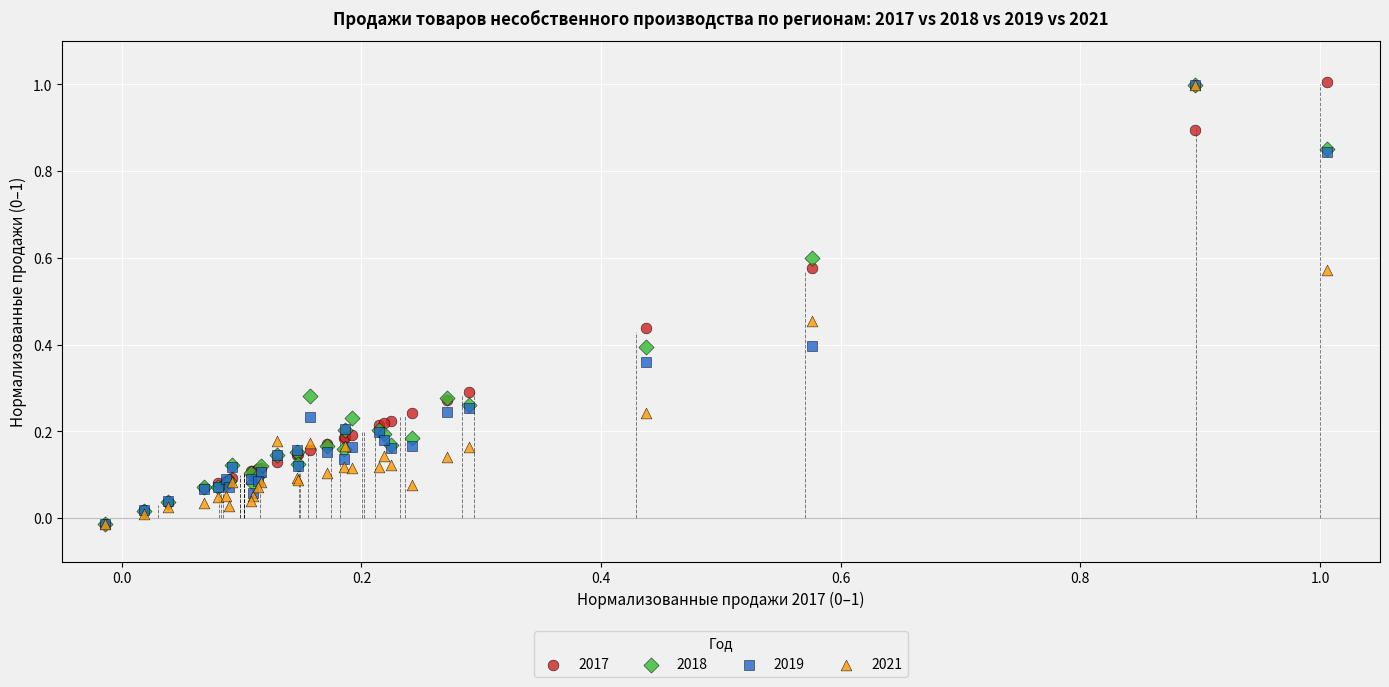

What are all the series names shown in the legend?

2017, 2018, 2019, 2021